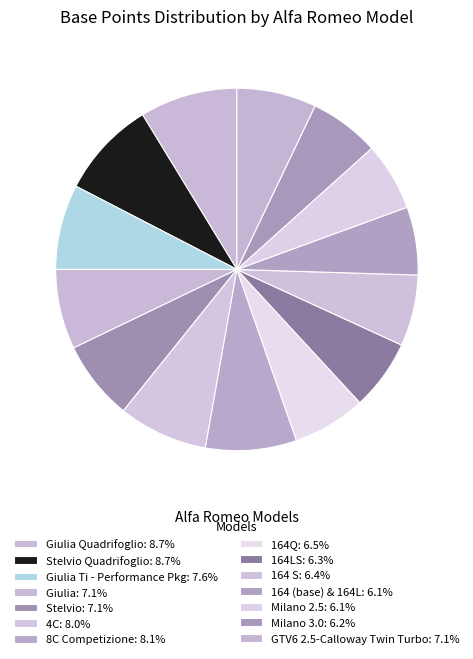

Rank the categories by value from highest to lowest.

Giulia Quadrifoglio, Stelvio Quadrifoglio, 8C Competizione, 4C, Giulia Ti - Performance Pkg, Giulia, Stelvio, GTV6 2.5-Calloway Twin Turbo, 164Q, 164 S, 164LS, Milano 3.0, 164 (base) & 164L, Milano 2.5